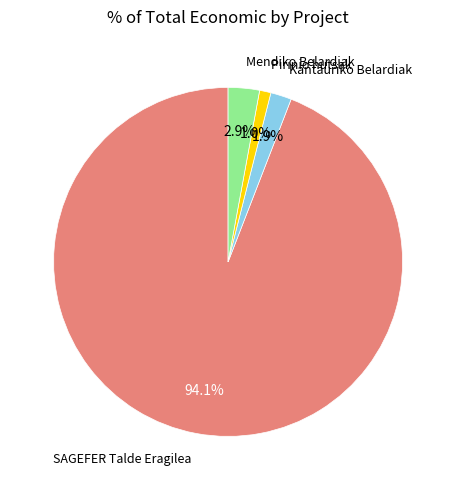

How many slices are in this pie chart?

4